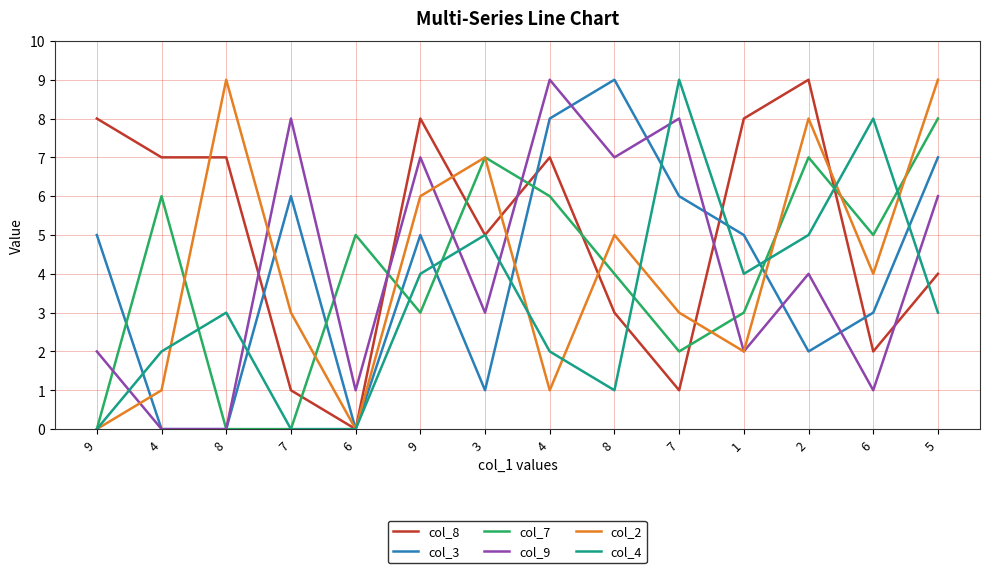

Is it true that col_7 equals 3 at 6?

False